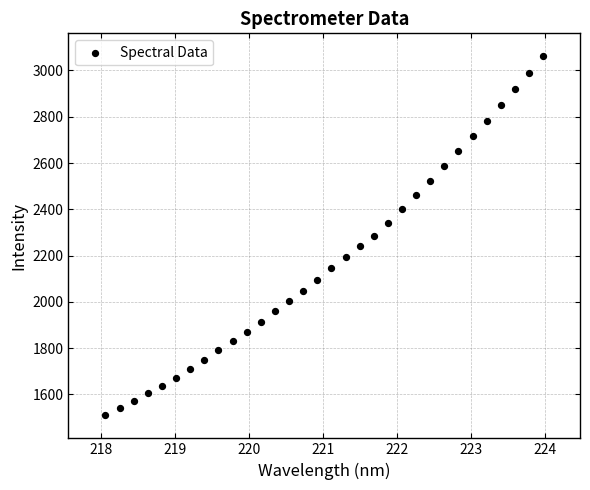

What is the range of X values (max minus min)?

5.9